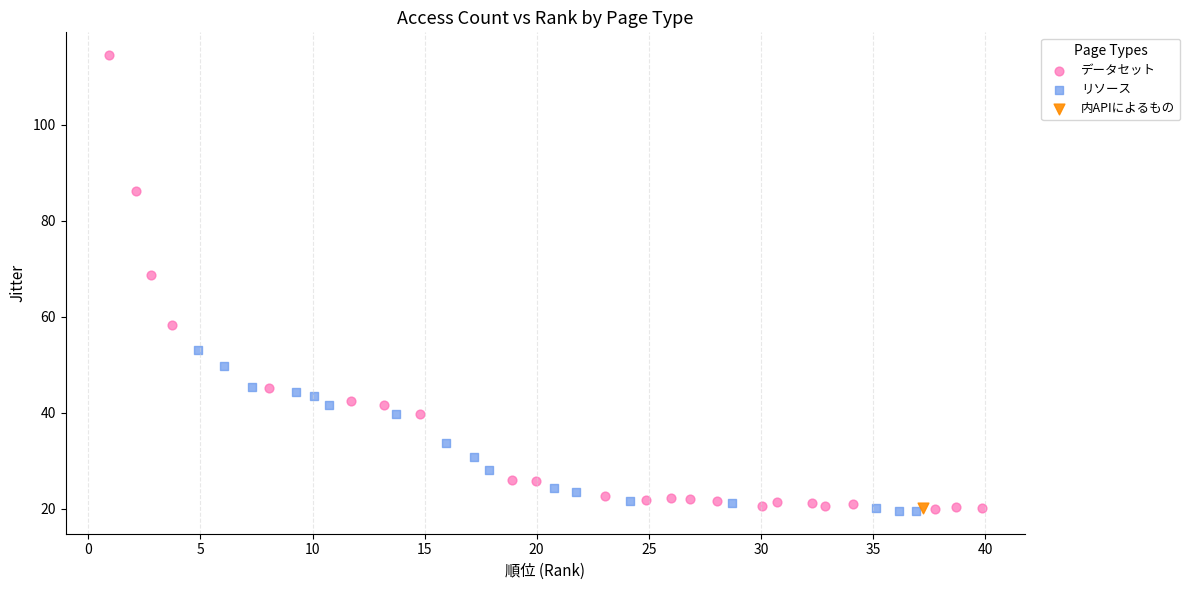

What are all the series names shown in the legend?

データセット, リソース, 内APIによるもの